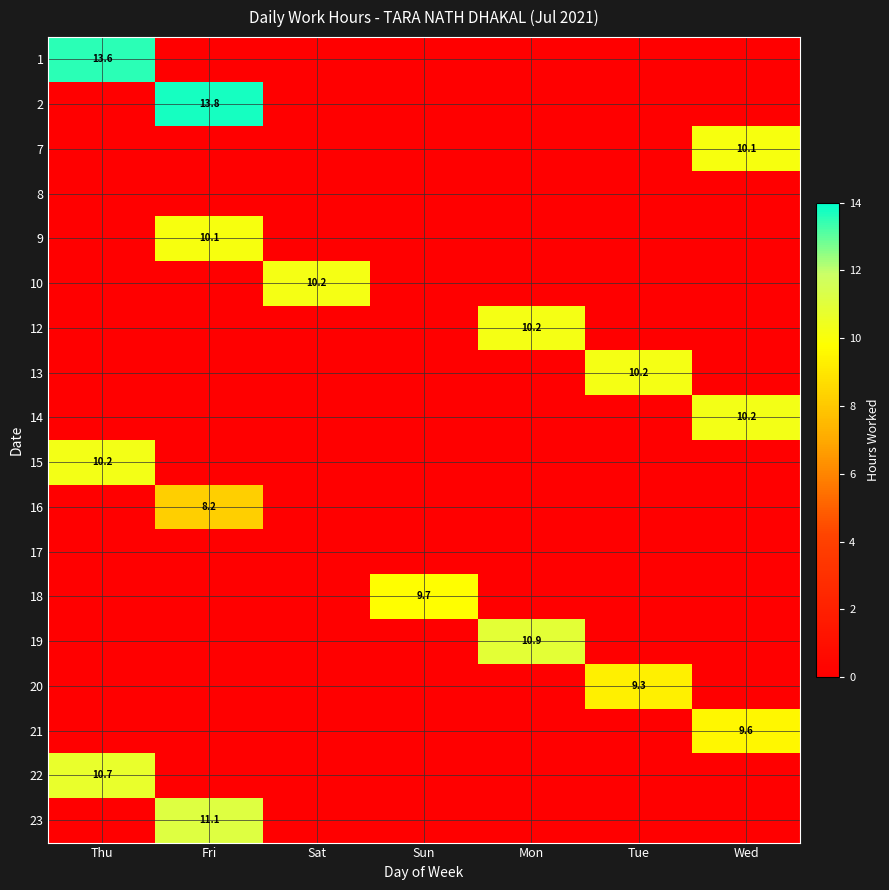

The 10 series shows 16.9 at Sat. True or false?

False